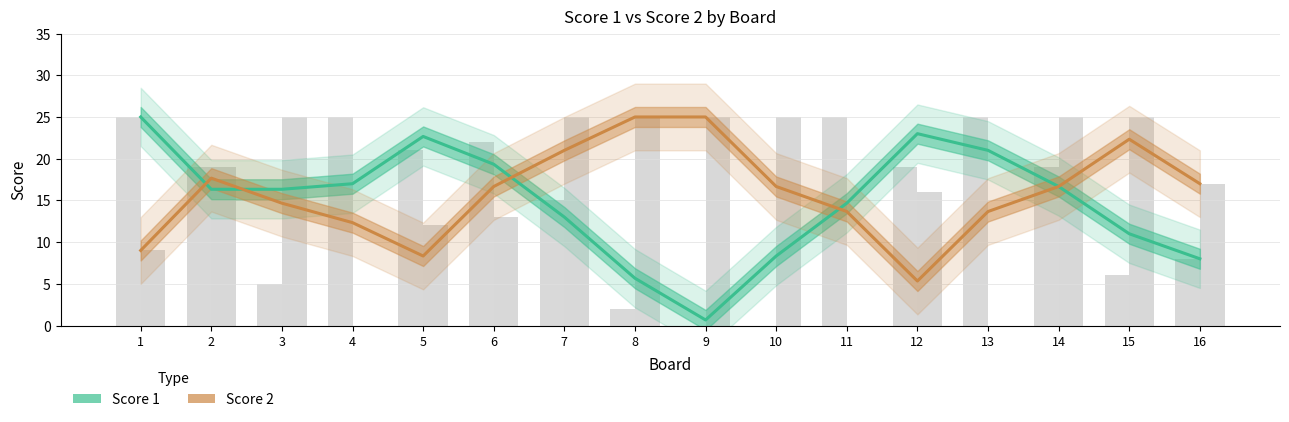

Is the value of Score 2 at 8 greater than the value of Score 1 at 10?

Yes